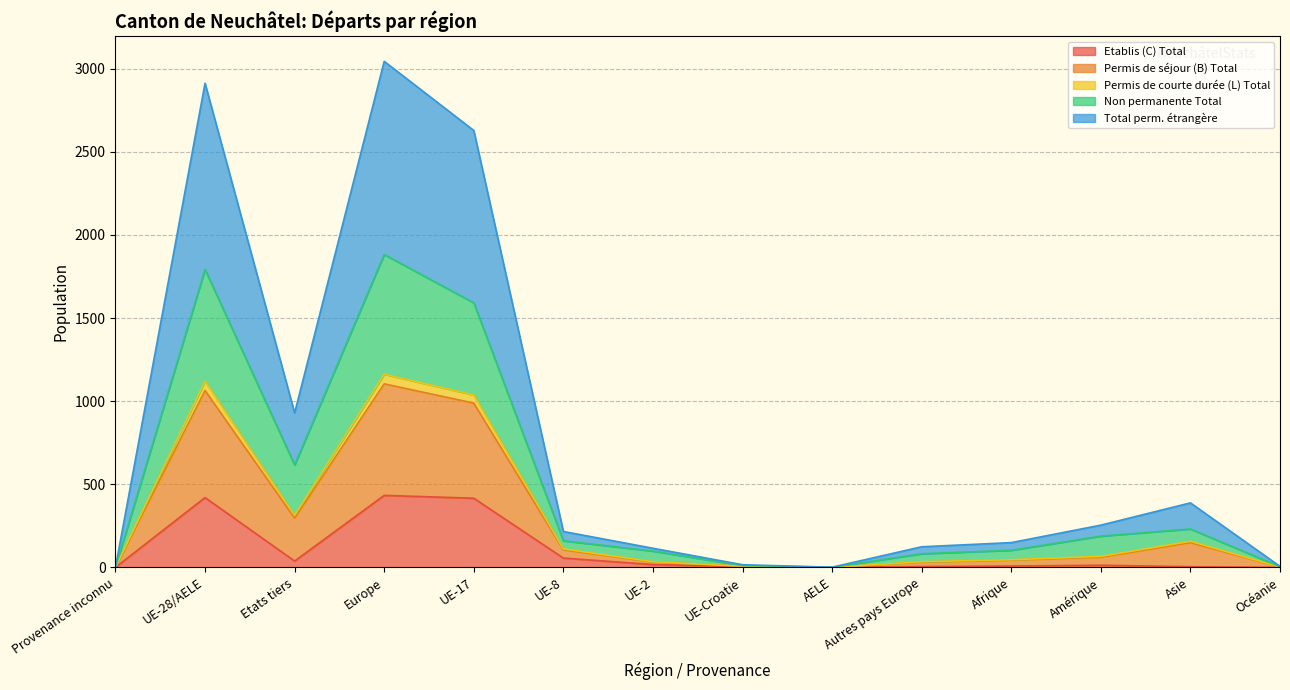

What is the spread (max minus min) of values at Amérique?

241